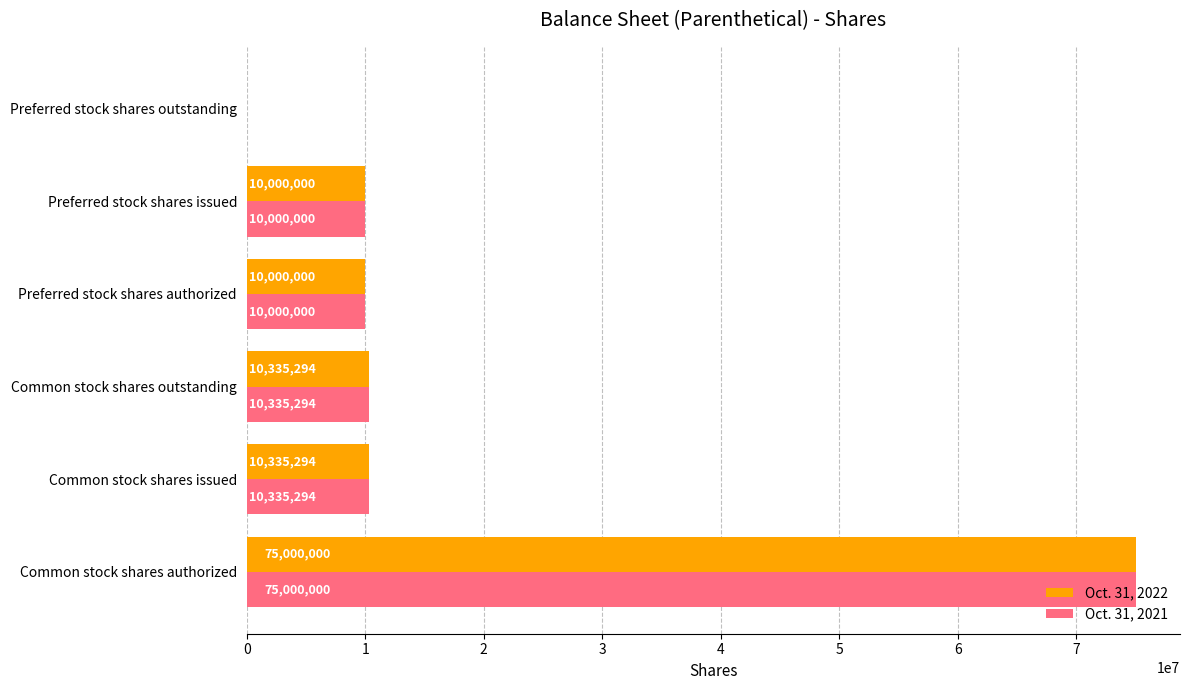

What is the approximate value of Oct. 31, 2022 at Common stock shares authorized, to the nearest 50?

75000000